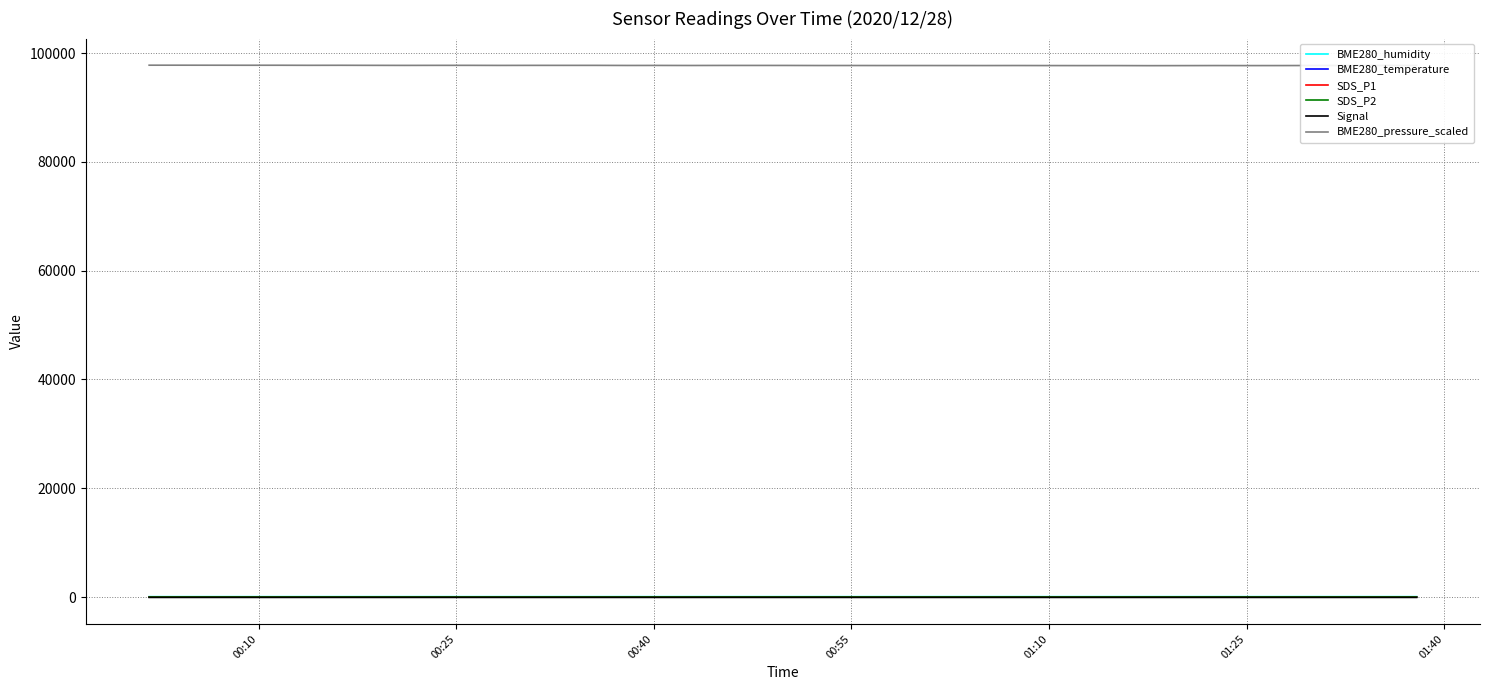

Which series has the largest range (max minus min)?

BME280_pressure_scaled